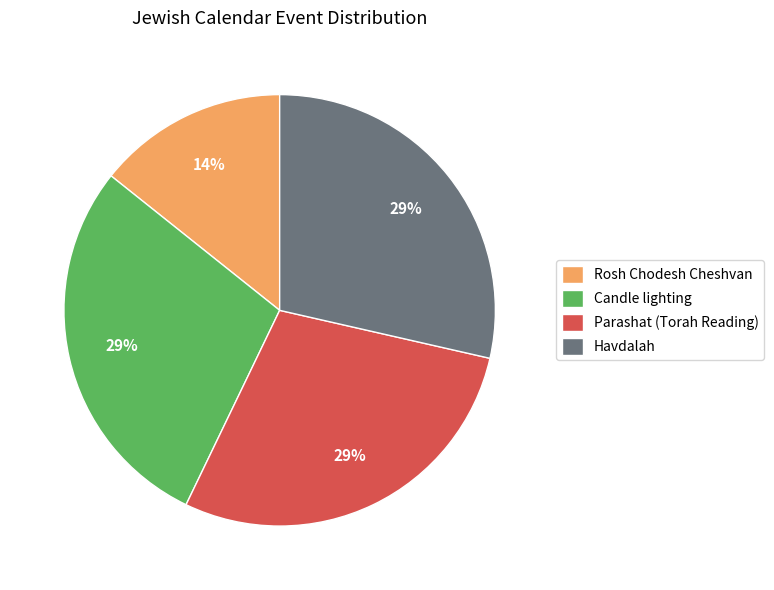

Combined, do Candle lighting and Parashat (Torah Reading) account for over 50%?

Yes